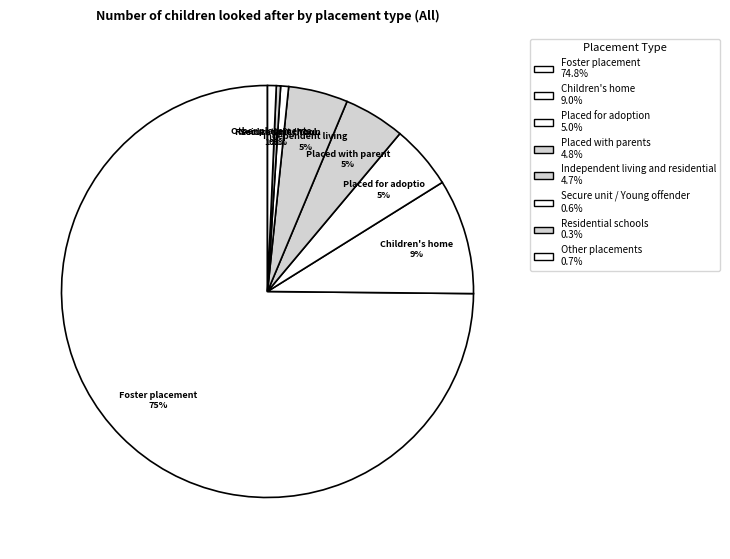

Rank the categories by value from highest to lowest.

Foster placement, Children's home, Placed for adoption, Placed with parents, Independent living and residential, Other placements, Secure unit / Young offender, Residential schools